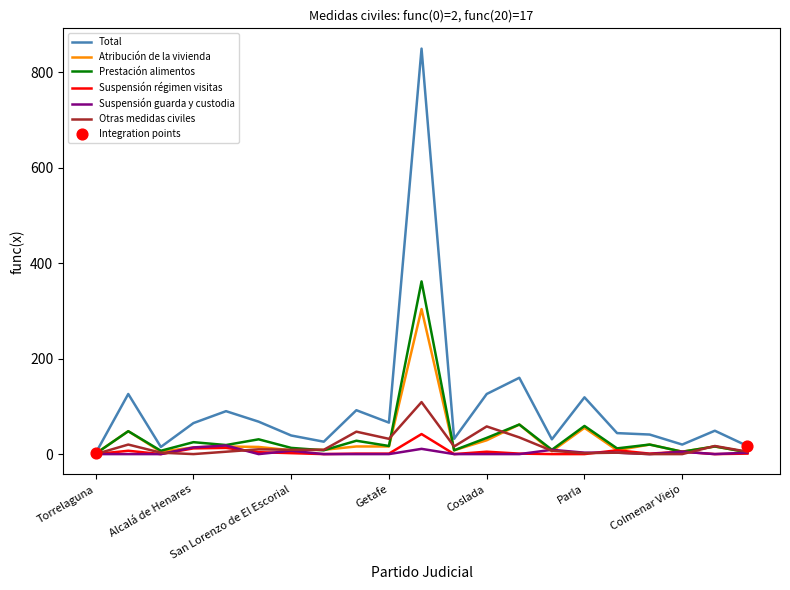

Which series has the largest total across all categories?

Total